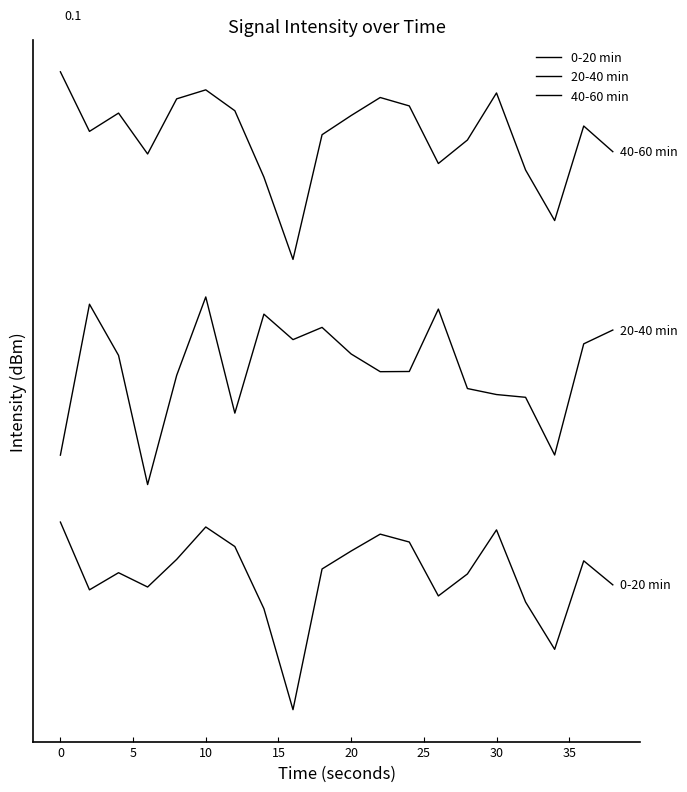

True or false: 0-20 min and 20-40 min cross at least once.

False